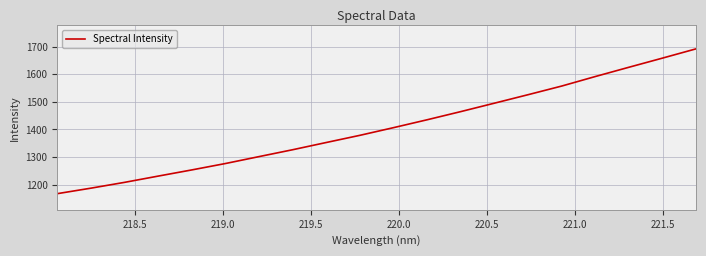

True or false: there are more than 1 points higher than both neighbors.

False